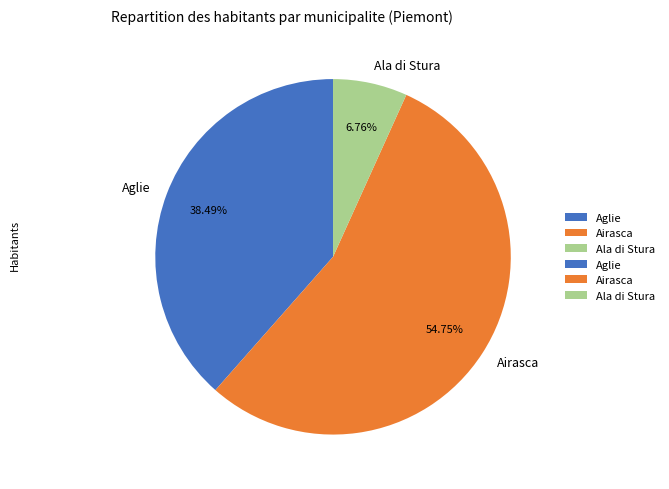

To the nearest percent, what portion does Ala di Stura represent?

7%